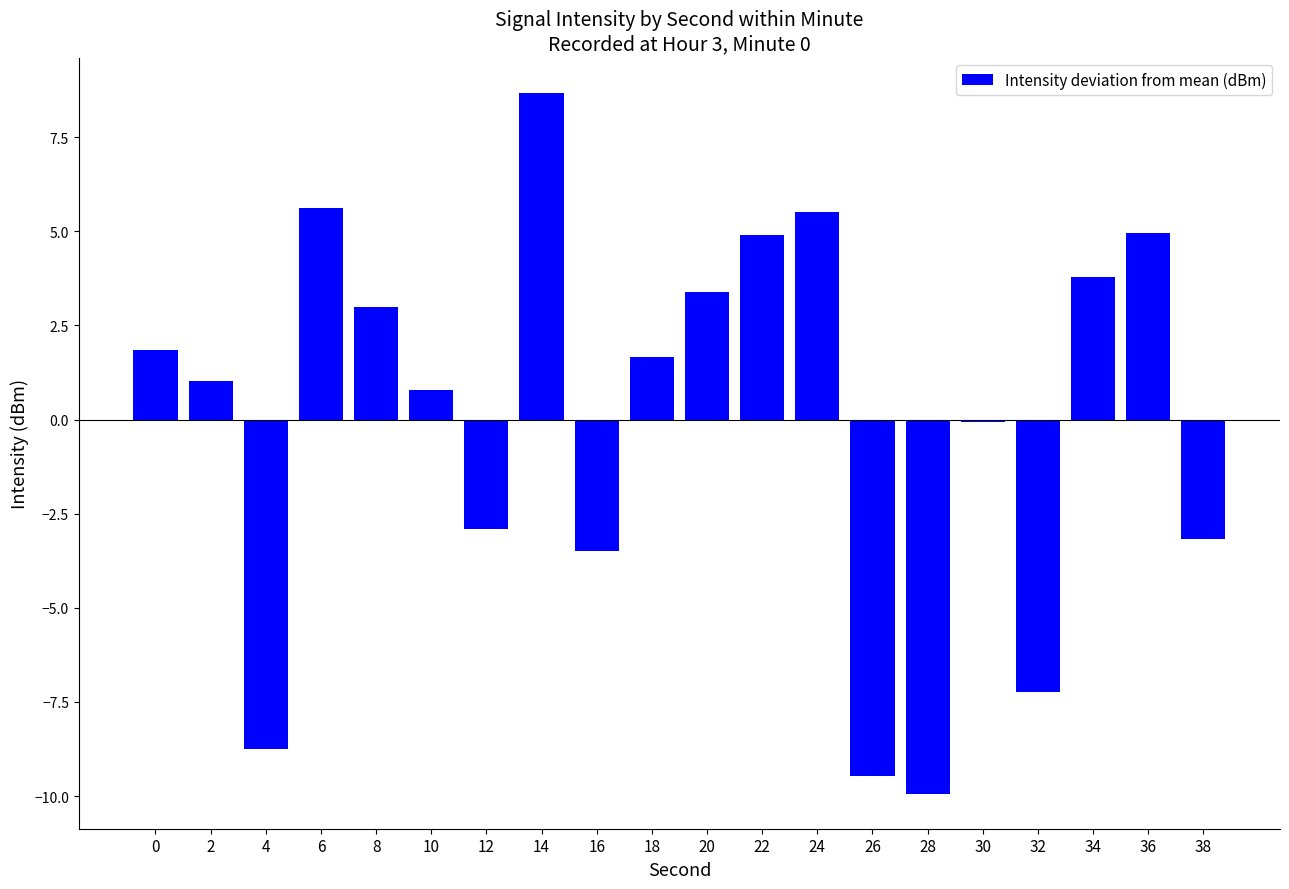

The chart shows a value of 4.2 at 8. True or false?

False